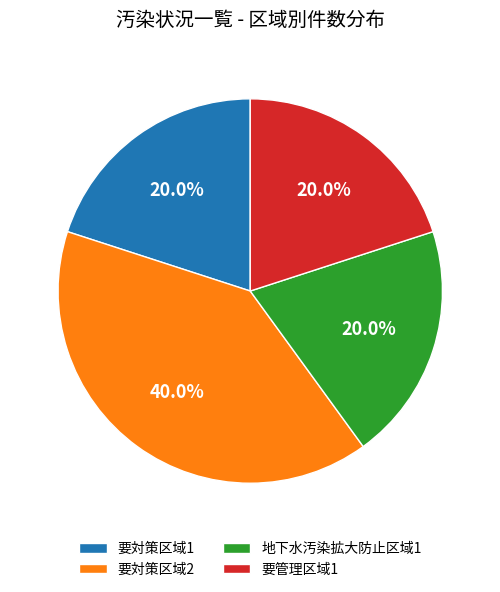

Does 地下水汚染拡大防止区域1 account for over 50% of the chart?

No